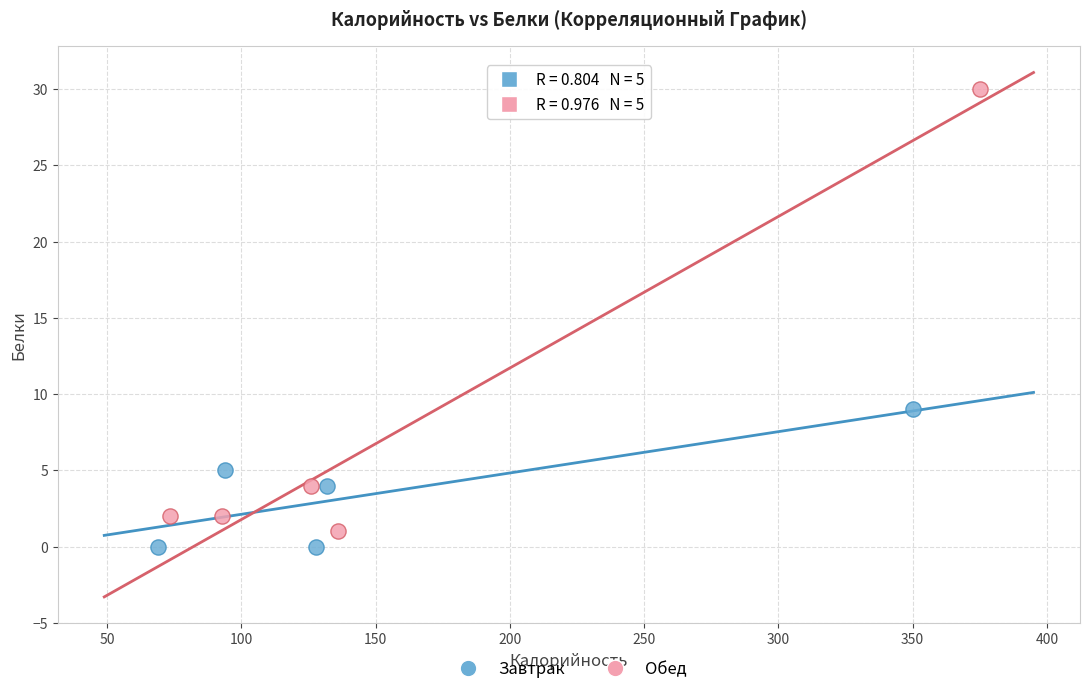

What are all the series names shown in the legend?

Завтрак, Обед